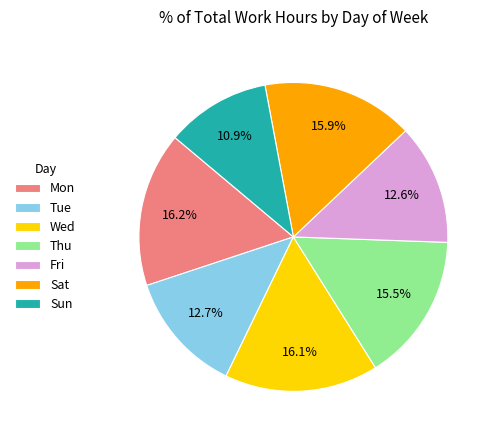

Is there a majority slice in this chart?

No